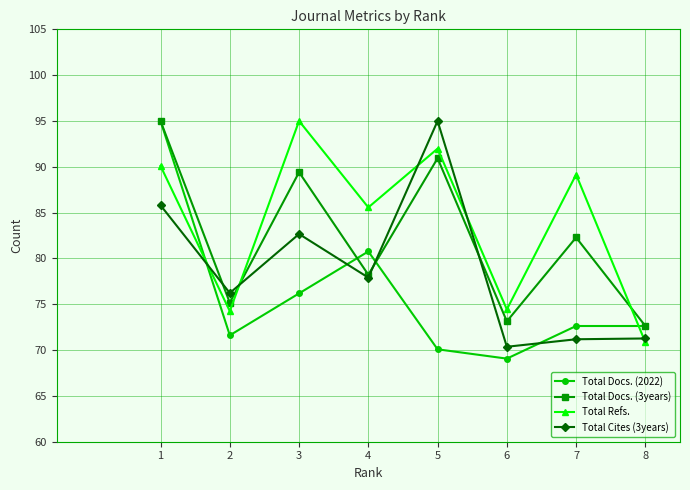

At which label is Total Refs. closest to 82?

4